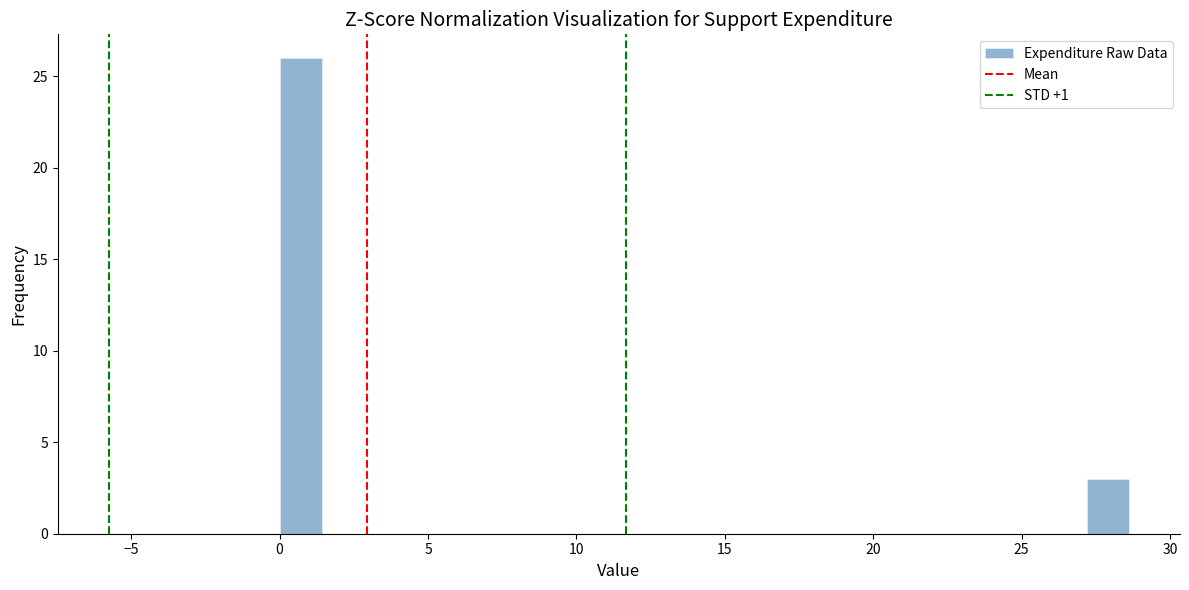

Around what value on the x-axis is the tallest bar? Give the approximate position of its centre, as read against the axis.

0.5